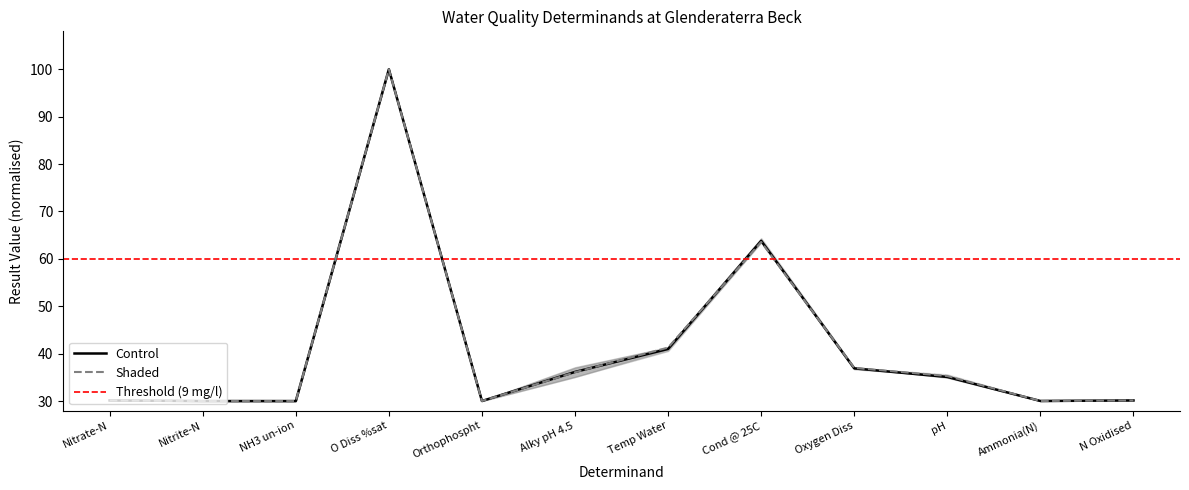

Which series changed the most between pH and N Oxidised?

Shaded